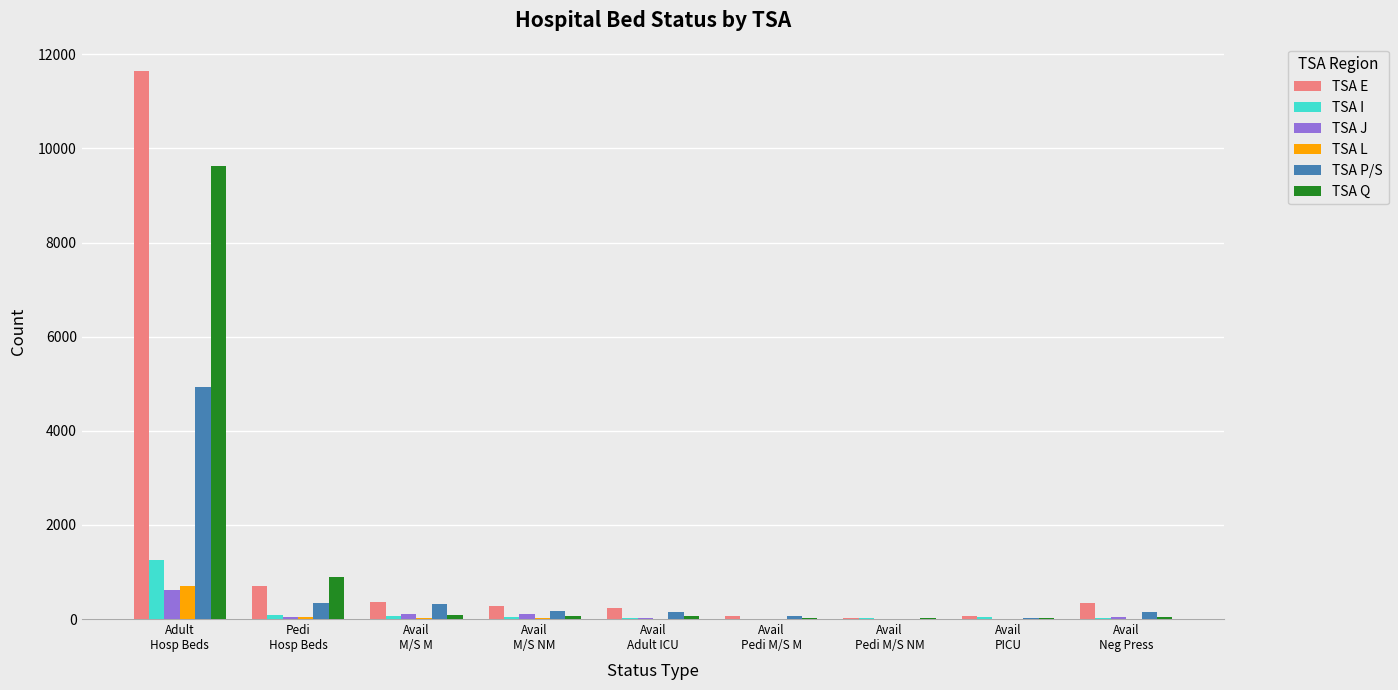

What is the difference between the TSA Q values at Adult
Hosp Beds and Avail
Adult ICU?

9565